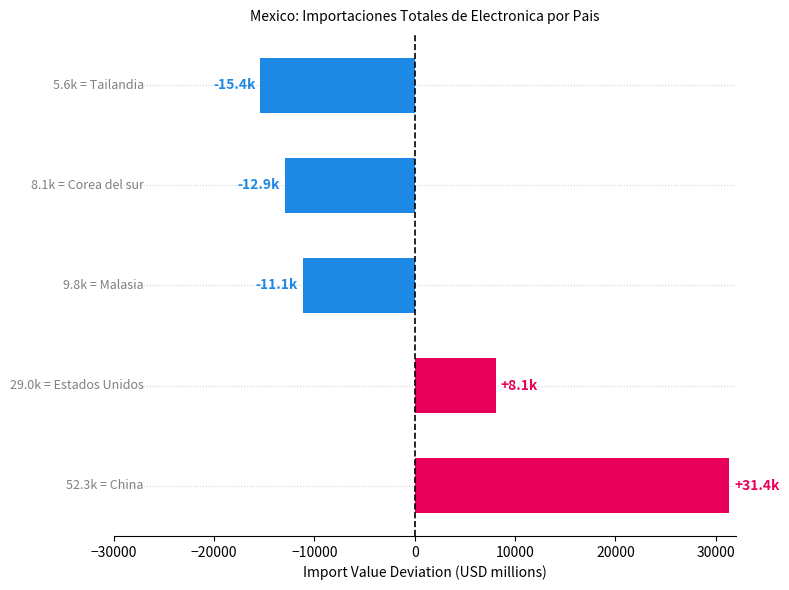

How many values are below -11143?

3